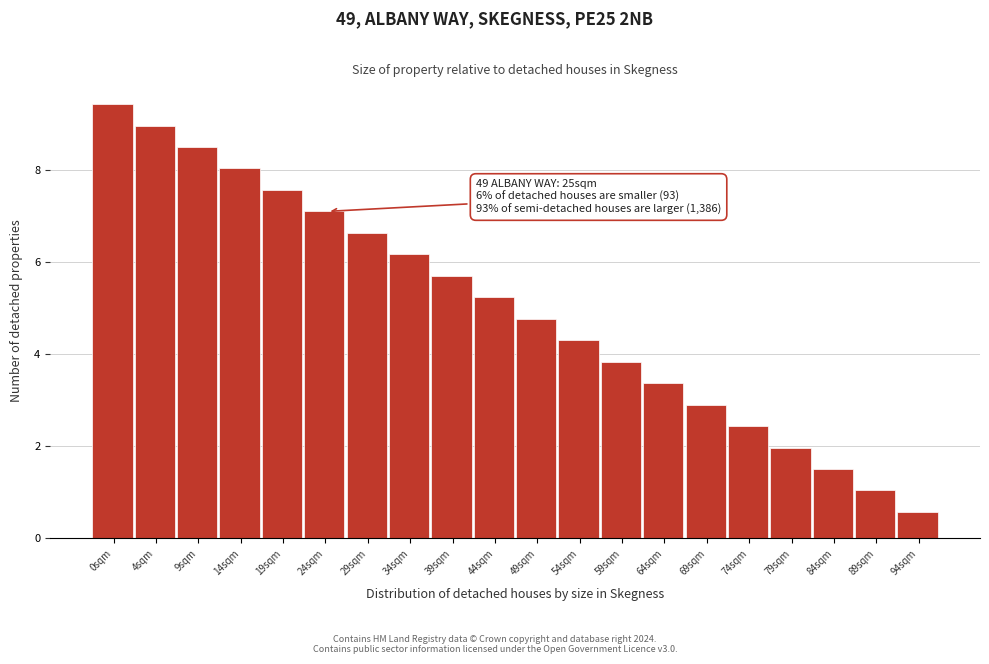

Reading left to right, transcribe all the data shown in this chart.

0sqm=9.4	4sqm=9.0	9sqm=8.5	14sqm=8.0	19sqm=7.6	24sqm=7.1	29sqm=6.6	34sqm=6.2	39sqm=5.7	44sqm=5.2	49sqm=4.8	54sqm=4.3	59sqm=3.8	64sqm=3.4	69sqm=2.9	74sqm=2.4	79sqm=2.0	84sqm=1.5	89sqm=1.0	94sqm=0.6